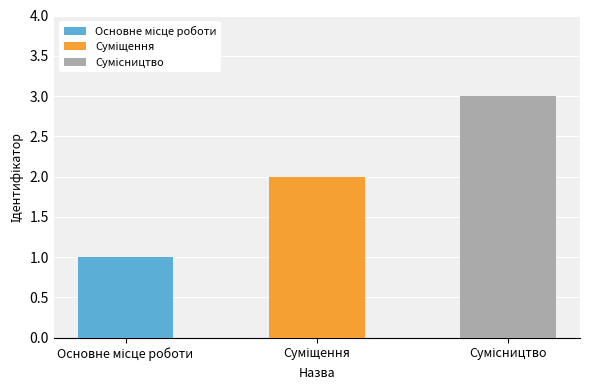

How many data points does each series have?

3